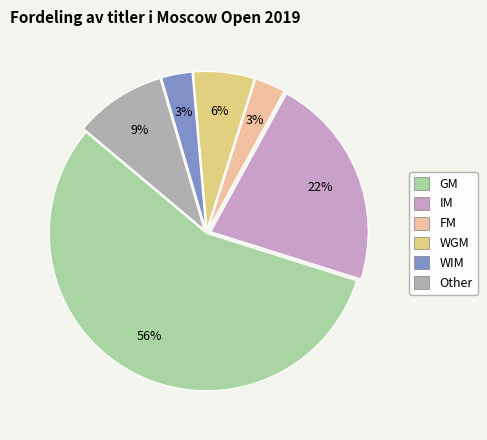

Does any single category account for the majority?

Yes